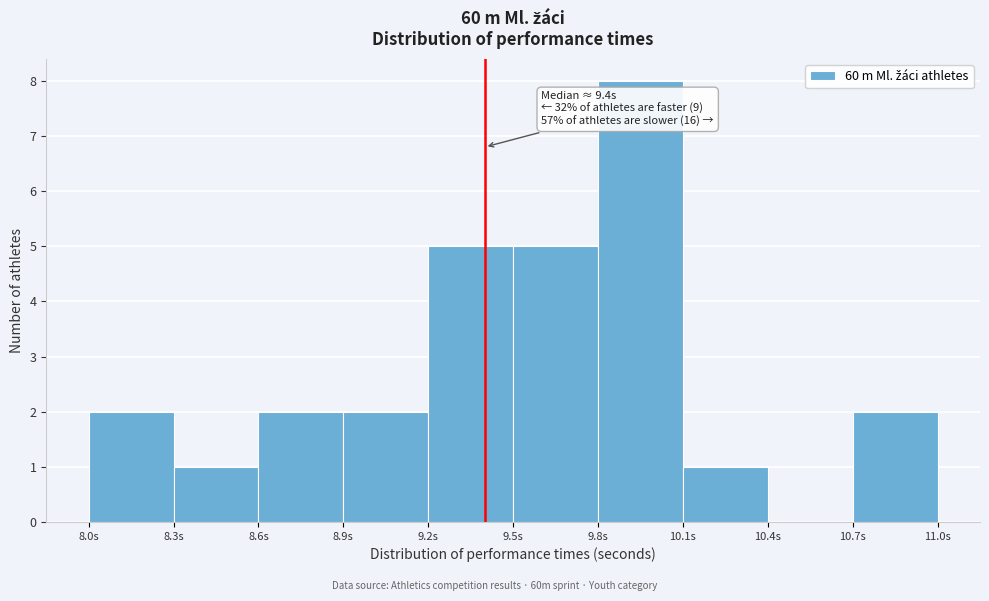

Which range on the x-axis has the tallest bar?

9.8 to 10.1